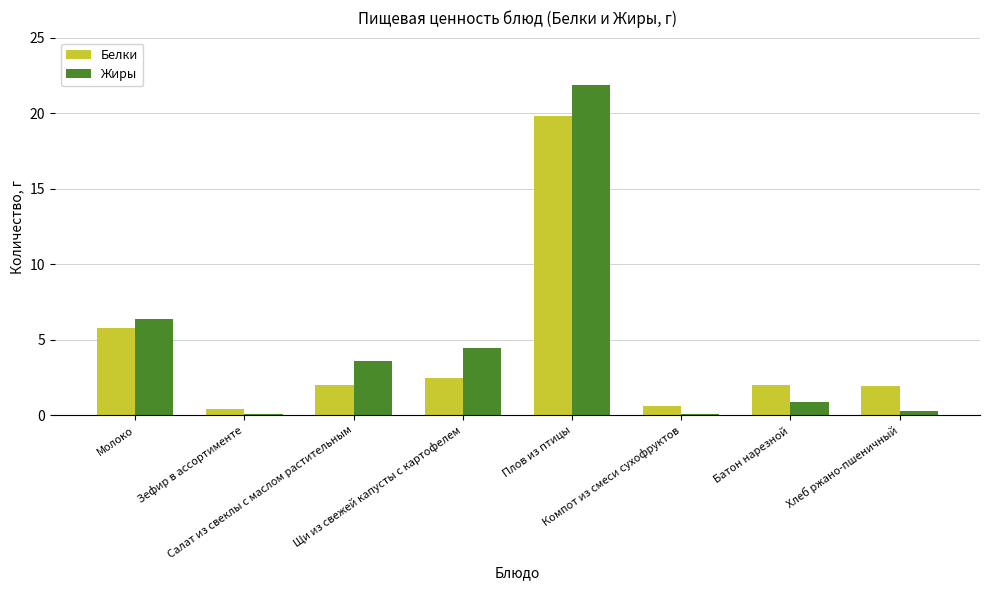

Count the number of categories in the chart.

8